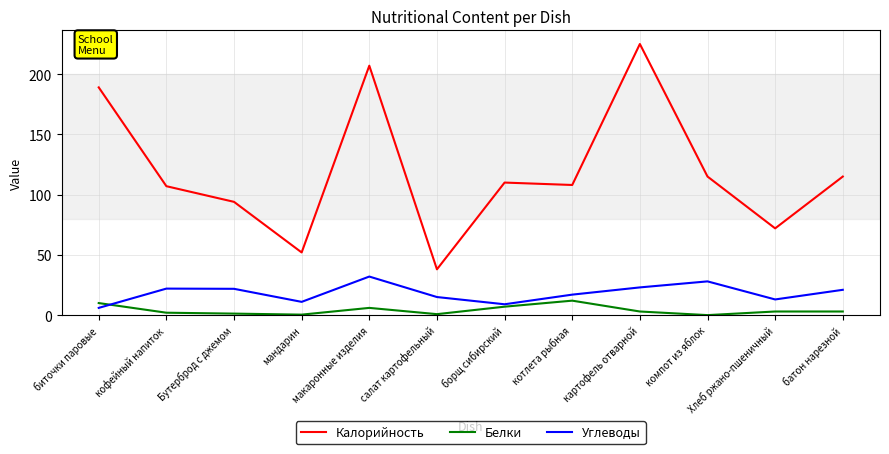

Where is the first local minimum for Калорийность?

мандарин